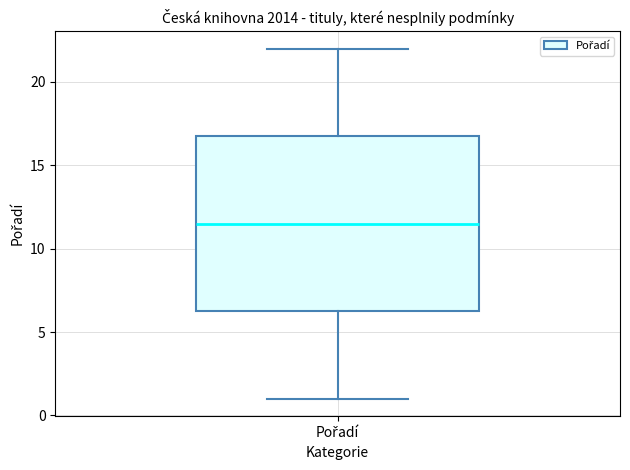

Transcribe this box plot: give where the median line is, the range the box spans, and where the two whiskers end, as read against the y-axis. The values are not printed on the chart, so give them approximately, as read against the axis.

median 11.5, box 6.5 to 17.0, whiskers 1.0 to 22.0